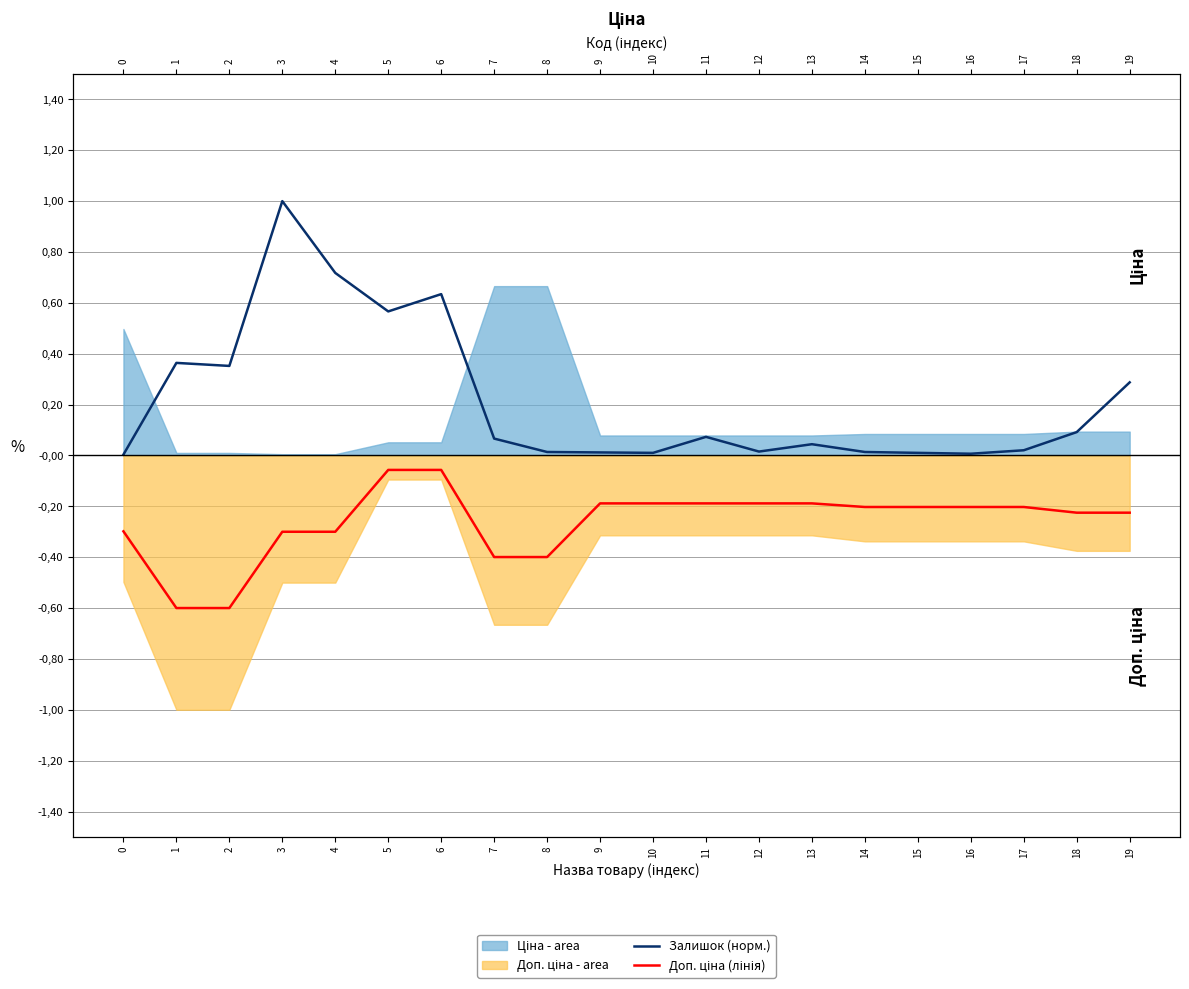

At which category does the chart reach its peak across all series?

3